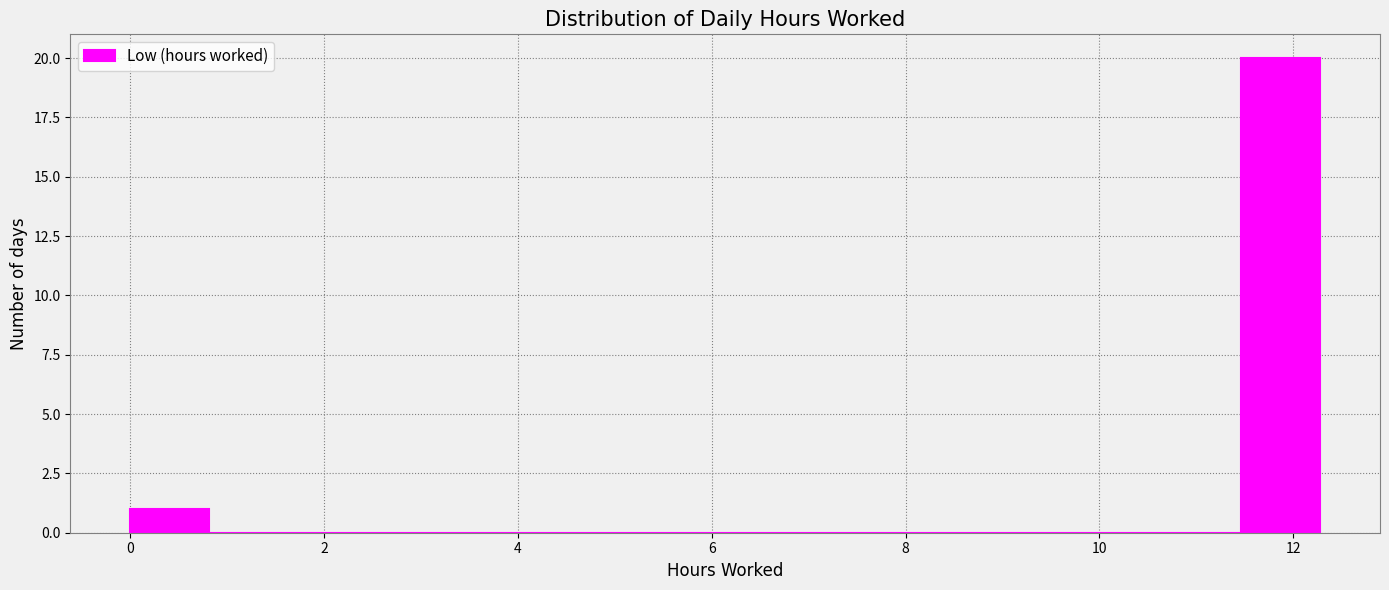

What is the height of the bar covering 0.0 to 0.8 on the x-axis? Neither the bar edges nor the heights are printed on the chart, so give them approximately, as read against the axes.

1